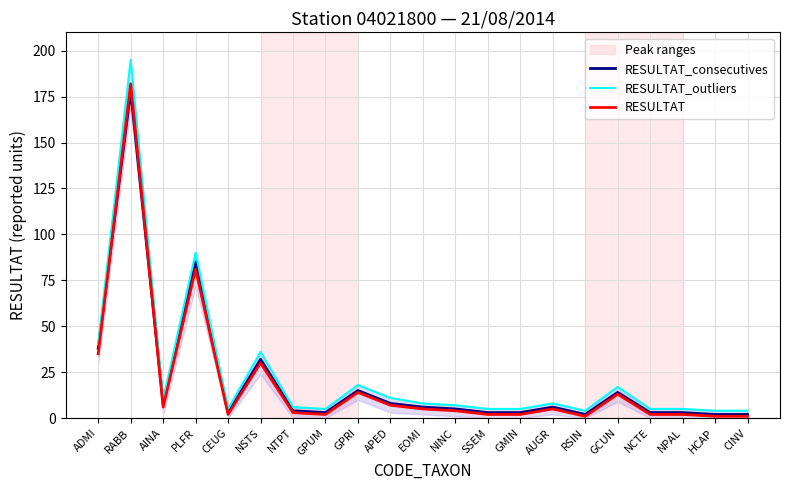

Rank the series by their maximum value, from lowest to highest.

RESULTAT_consecutives, RESULTAT, RESULTAT_outliers